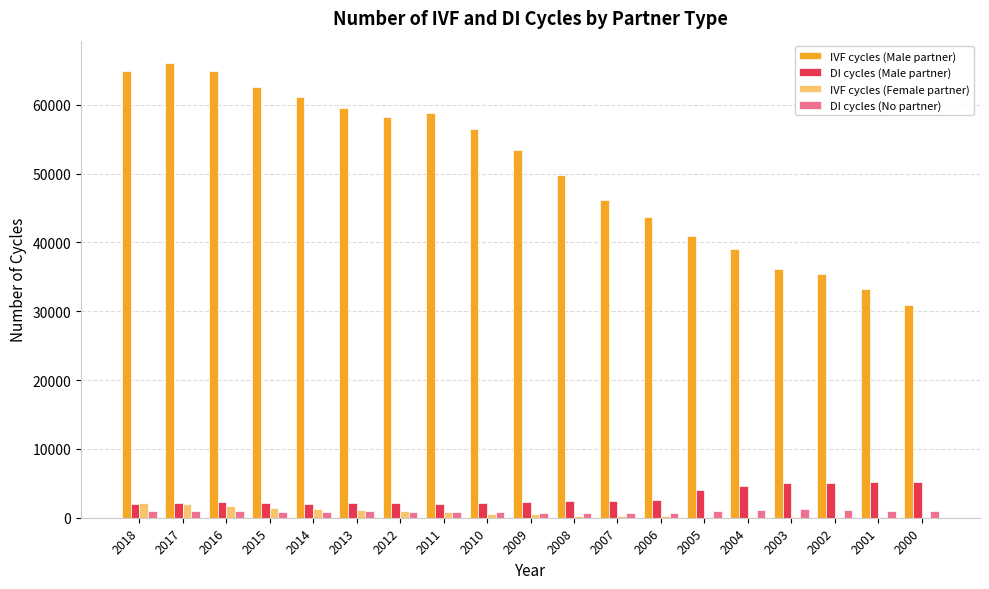

What are all the series names shown in the legend?

IVF cycles (Male partner), DI cycles (Male partner), IVF cycles (Female partner), DI cycles (No partner)